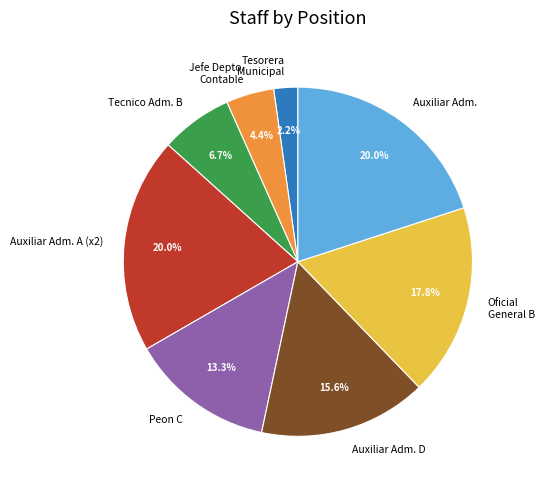

Approximately how many times larger is the value at Auxiliar Adm. compared to Jefe Depto. Contable?

4.5